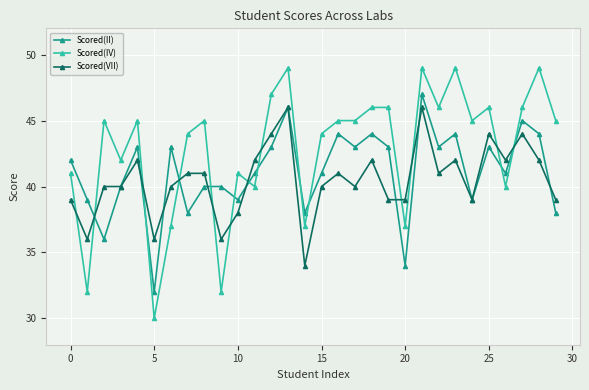

What is the value of the Scored(II) point at the 26th from the left?

43